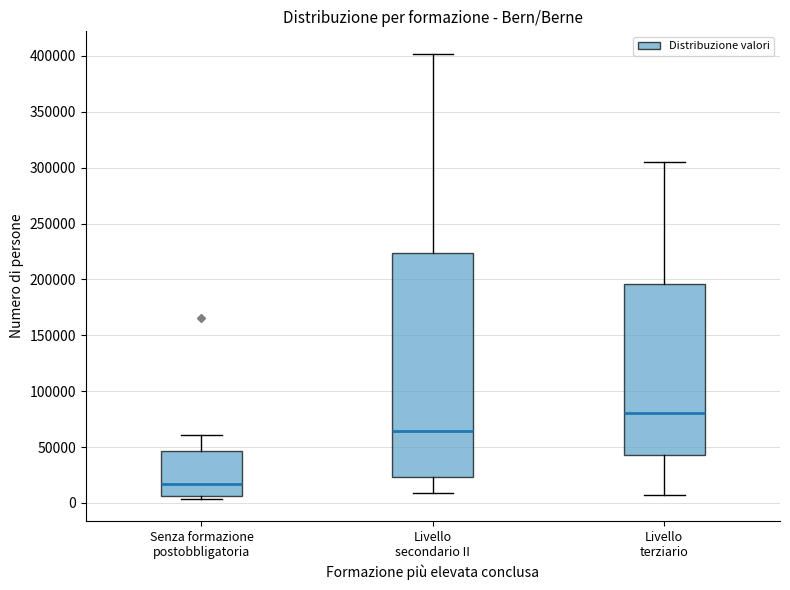

Reading left to right, transcribe this box plot: for each box, give where its median line is, the range the box spans, and where its two whiskers end, as read against the y-axis. The values are not printed on the chart, so give them approximately, as read against the axis.

Senza formazione postobbligatoria: median 15000, box 5000 to 45000, whiskers 5000 (just below the box's lower edge) to 60000
Livello secondario II: median 65000, box 25000 to 225000, whiskers 10000 to 400000
Livello terziario: median 80000, box 45000 to 195000, whiskers 5000 to 305000